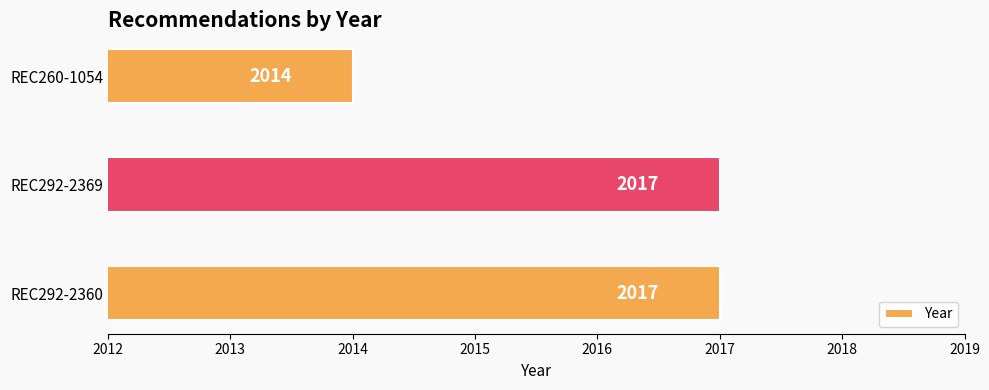

How many bars are there in total?

3